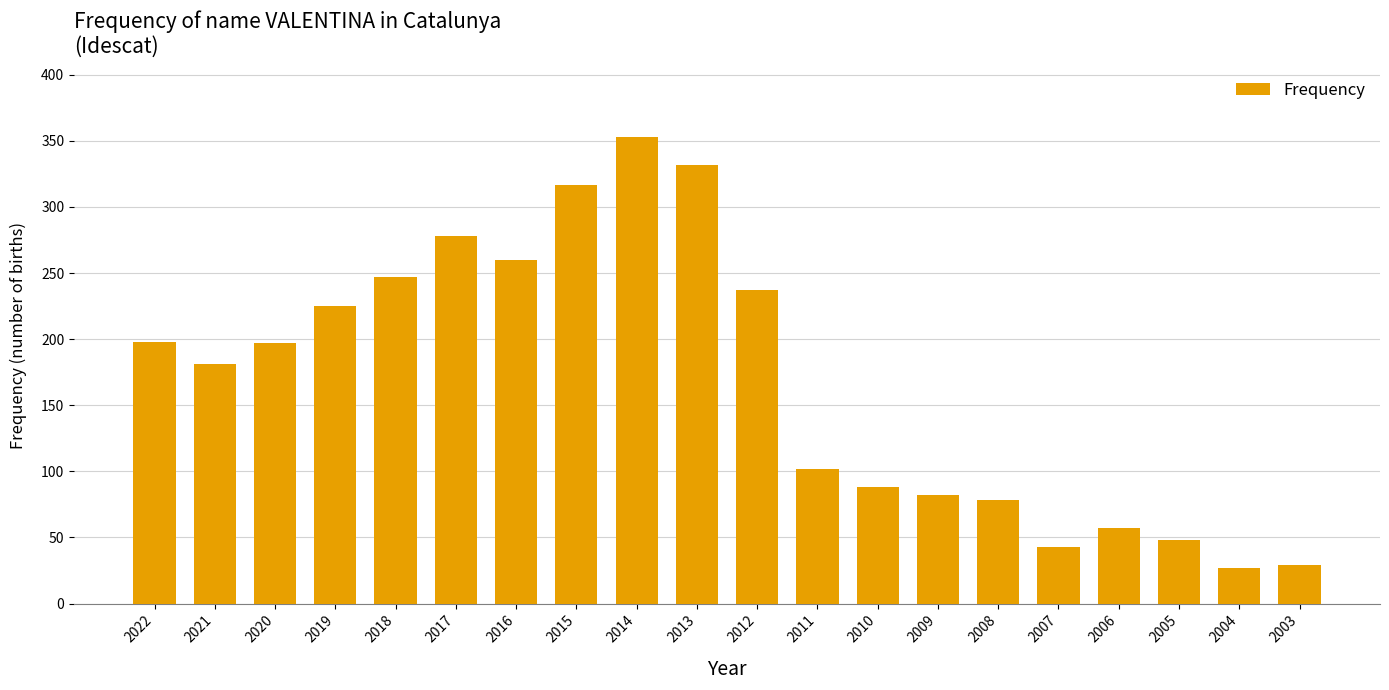

What is the difference between the values at 2017 and 2004?

251